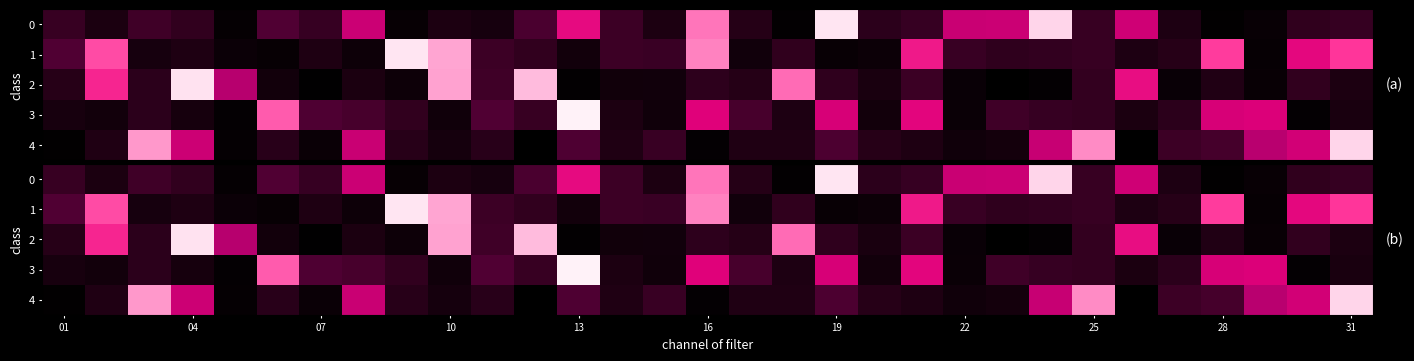

What is the total value across all series at 22?

1.6